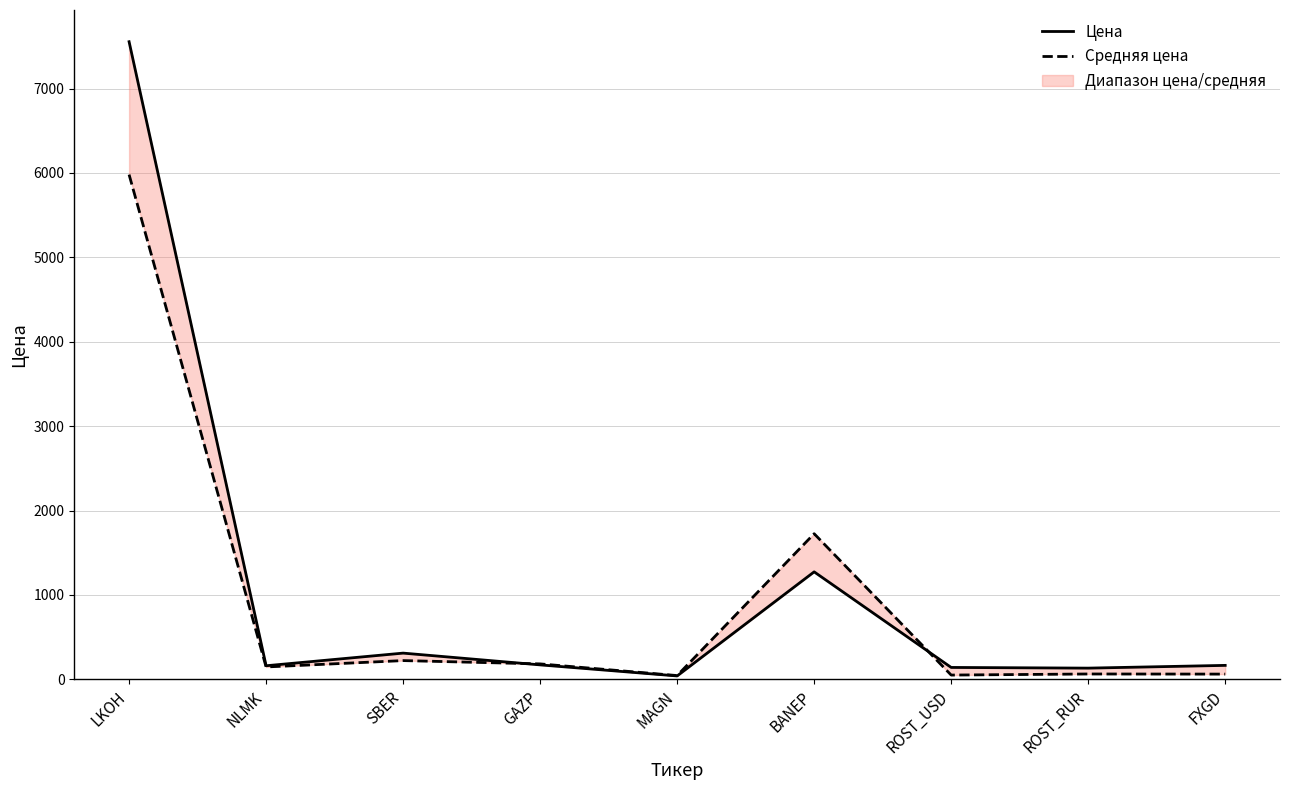

What is the label of the 5th point from the left?

MAGN